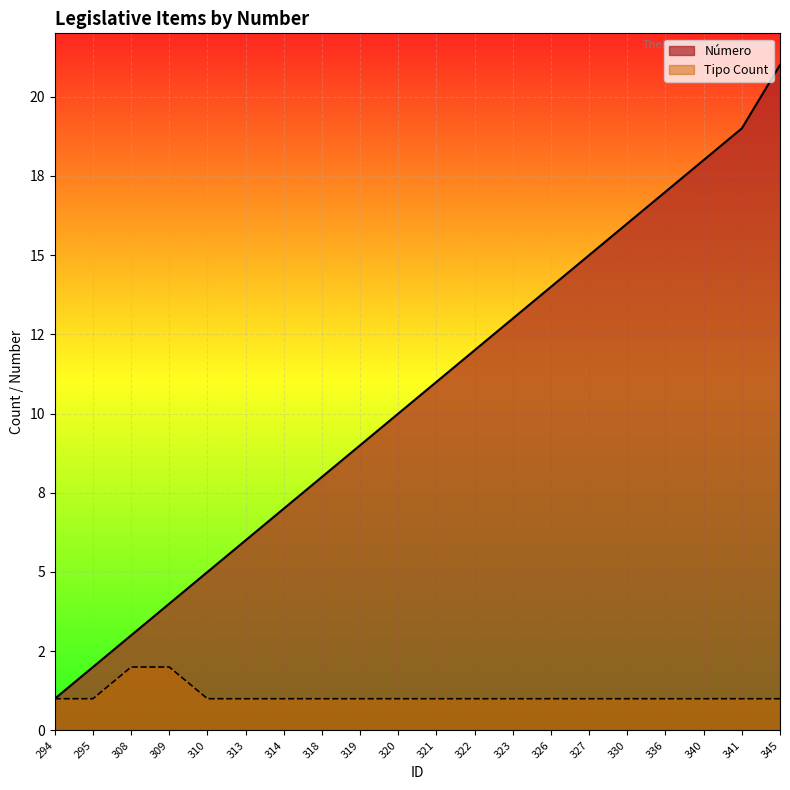

Rank the categories by Tipo Count value from highest to lowest.

308, 309, 294, 295, 310, 313, 314, 318, 319, 320, 321, 322, 323, 326, 327, 330, 336, 340, 341, 345